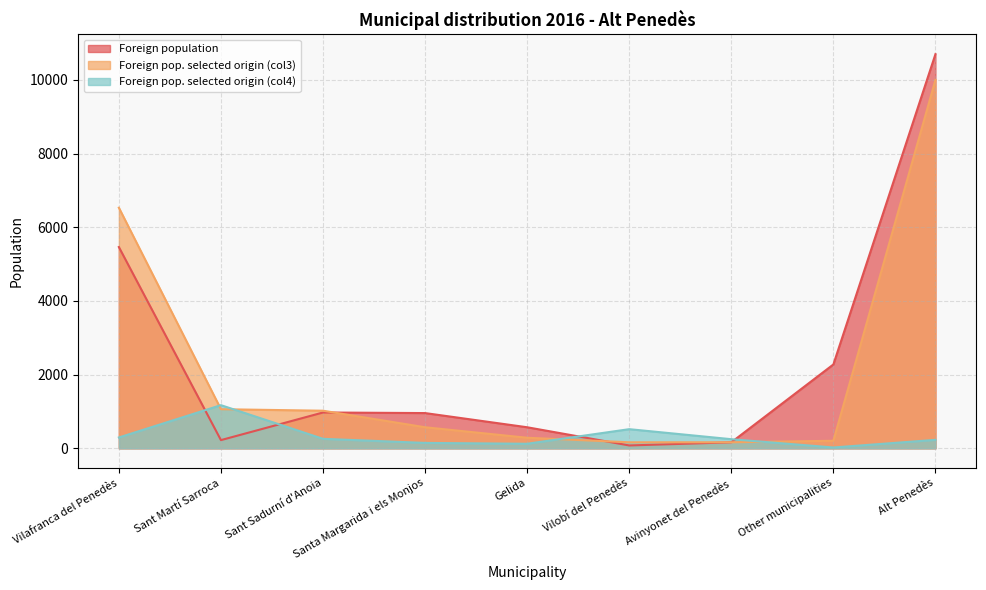

What is the difference between the highest and lowest values at Gelida?

448